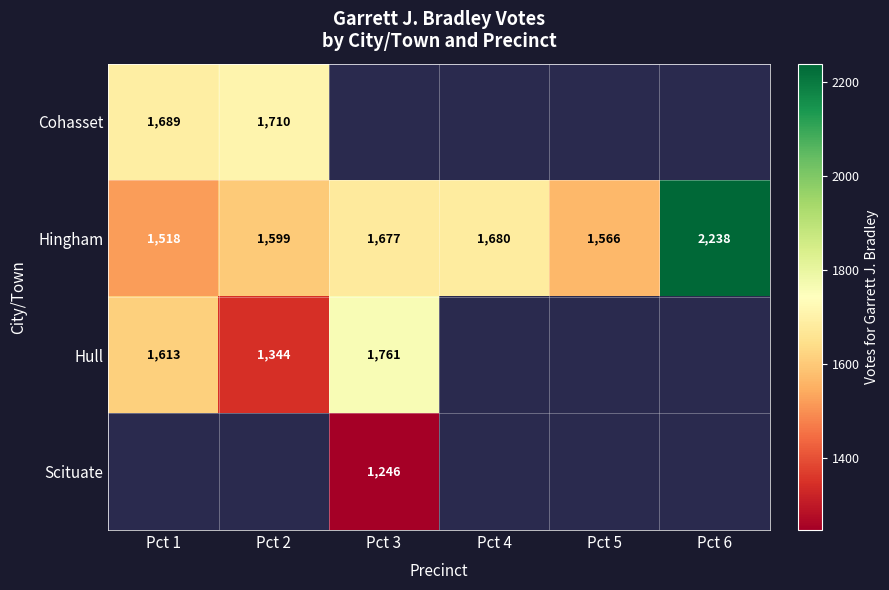

List the labels in order of Hingham value, smallest first.

Pct 1, Pct 5, Pct 2, Pct 3, Pct 4, Pct 6